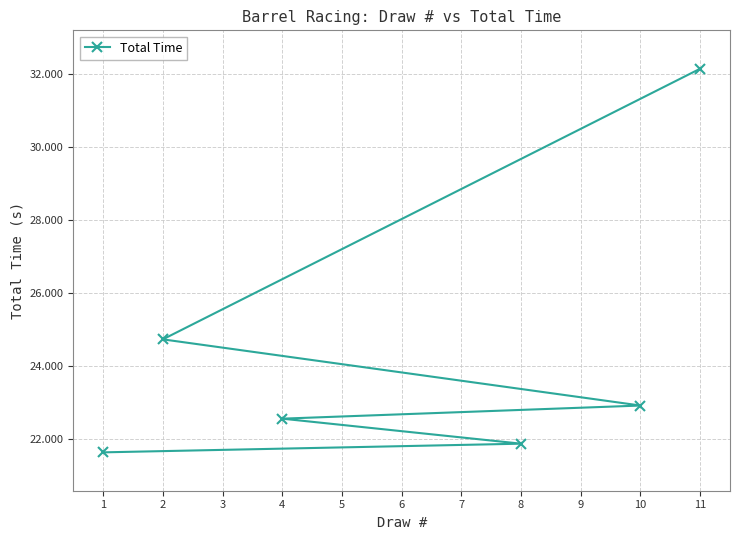

What is the greatest value displayed?

32.2